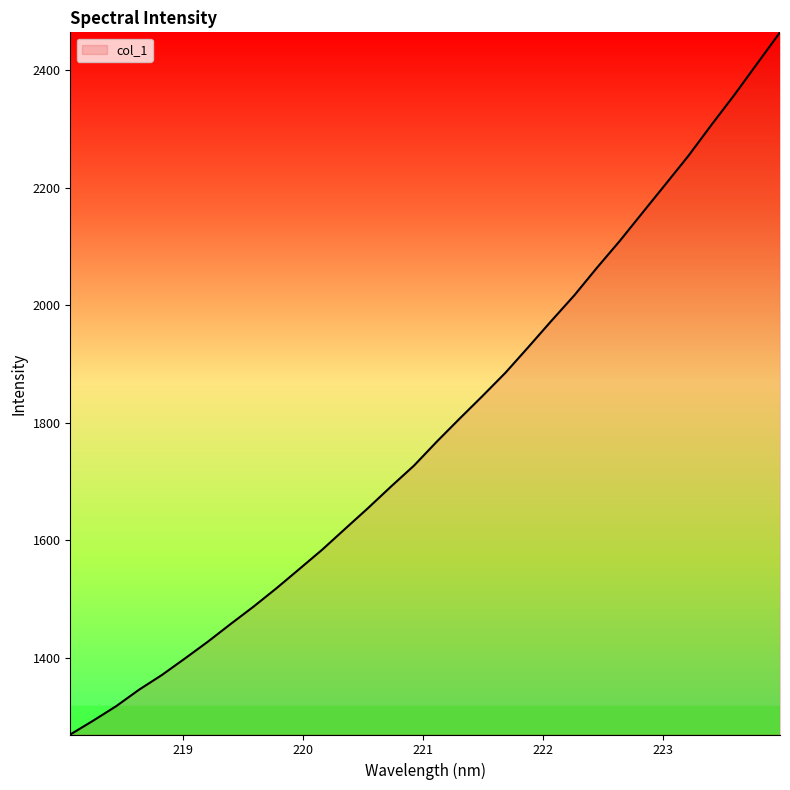

What is the maximum value shown in the chart?

2464.7